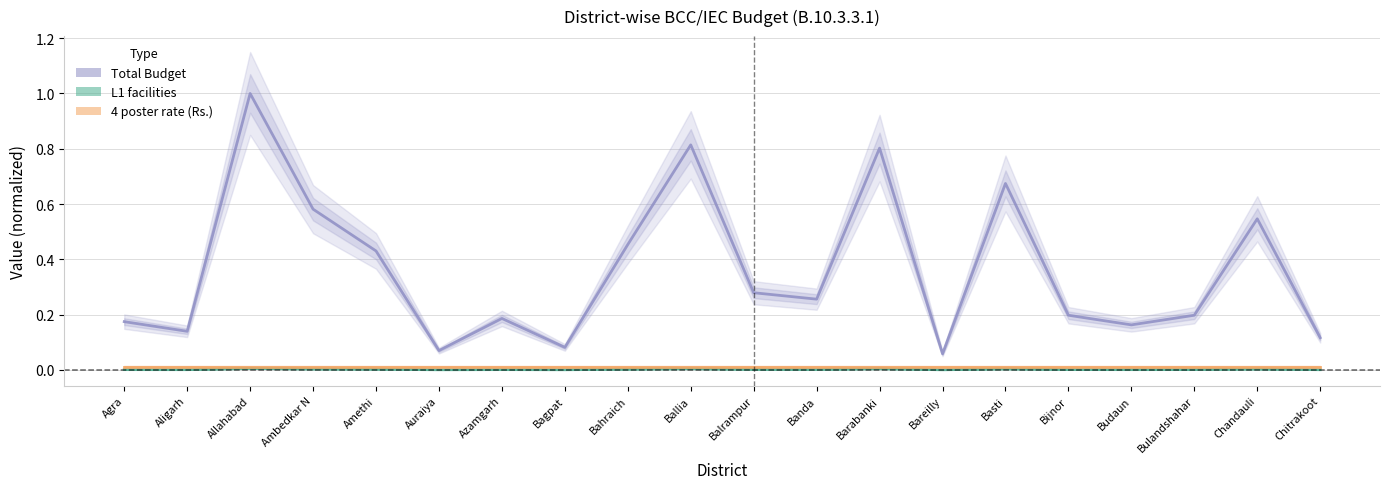

Does the chart have visible grid lines?

Yes